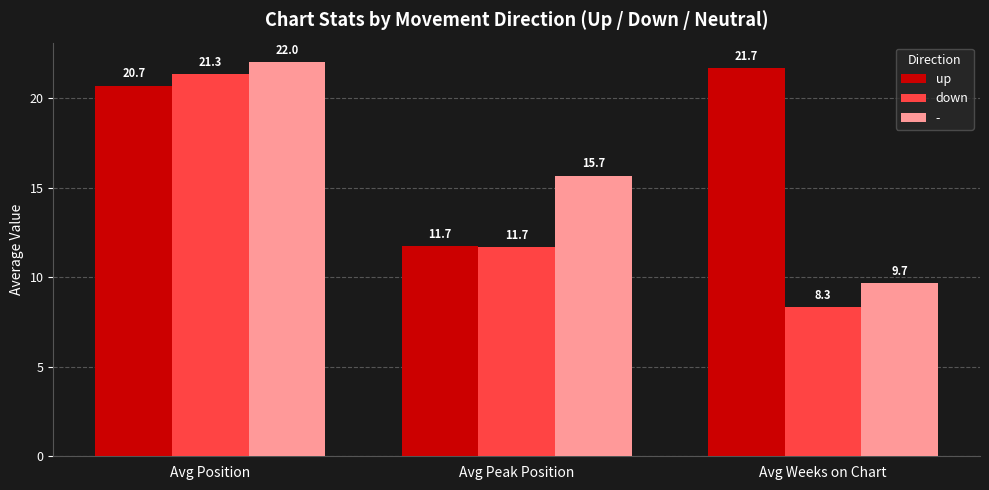

At which label does up first exceed 20?

Avg Position